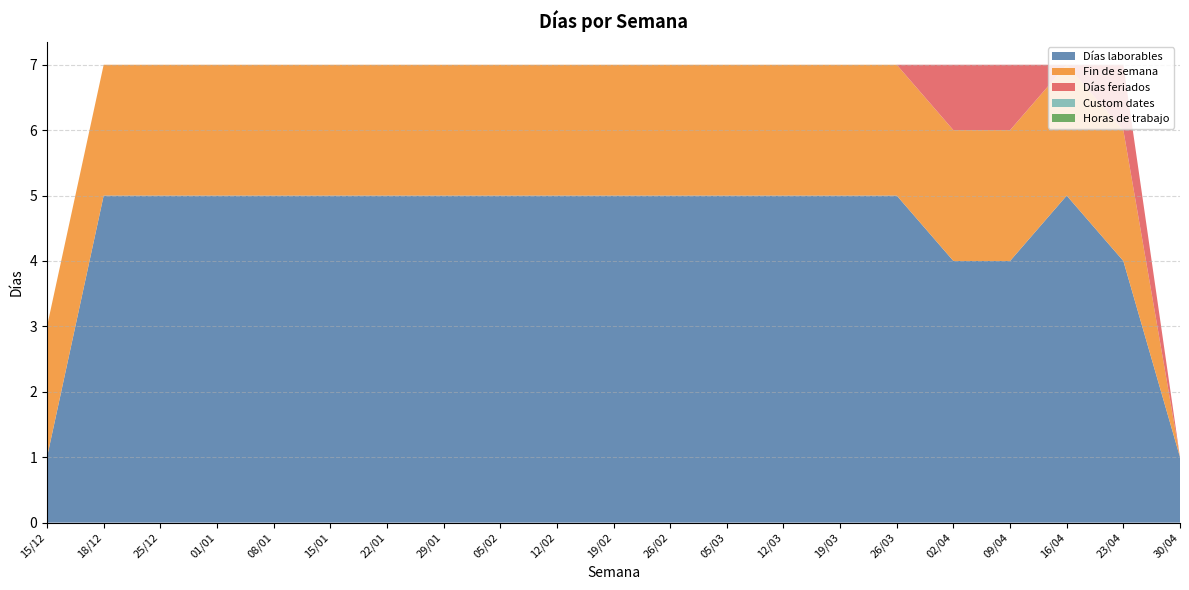

Reading right to left, what are all the values shown in this chart?

Días laborables: 30/04=1	23/04=4	16/04=5	09/04=4	02/04=4	26/03=5	19/03=5	12/03=5	05/03=5	26/02=5	19/02=5	12/02=5	05/02=5	29/01=5	22/01=5	15/01=5	08/01=5	01/01=5	25/12=5	18/12=5	15/12=1
Fin de semana: 30/04=0	23/04=2	16/04=2	09/04=2	02/04=2	26/03=2	19/03=2	12/03=2	05/03=2	26/02=2	19/02=2	12/02=2	05/02=2	29/01=2	22/01=2	15/01=2	08/01=2	01/01=2	25/12=2	18/12=2	15/12=2
Días feriados: 30/04=0	23/04=1	16/04=0	09/04=1	02/04=1	26/03=0	19/03=0	12/03=0	05/03=0	26/02=0	19/02=0	12/02=0	05/02=0	29/01=0	22/01=0	15/01=0	08/01=0	01/01=0	25/12=0	18/12=0	15/12=0
Custom dates: 30/04=0	23/04=0	16/04=0	09/04=0	02/04=0	26/03=0	19/03=0	12/03=0	05/03=0	26/02=0	19/02=0	12/02=0	05/02=0	29/01=0	22/01=0	15/01=0	08/01=0	01/01=0	25/12=0	18/12=0	15/12=0
Horas de trabajo: 30/04=0	23/04=0	16/04=0	09/04=0	02/04=0	26/03=0	19/03=0	12/03=0	05/03=0	26/02=0	19/02=0	12/02=0	05/02=0	29/01=0	22/01=0	15/01=0	08/01=0	01/01=0	25/12=0	18/12=0	15/12=0